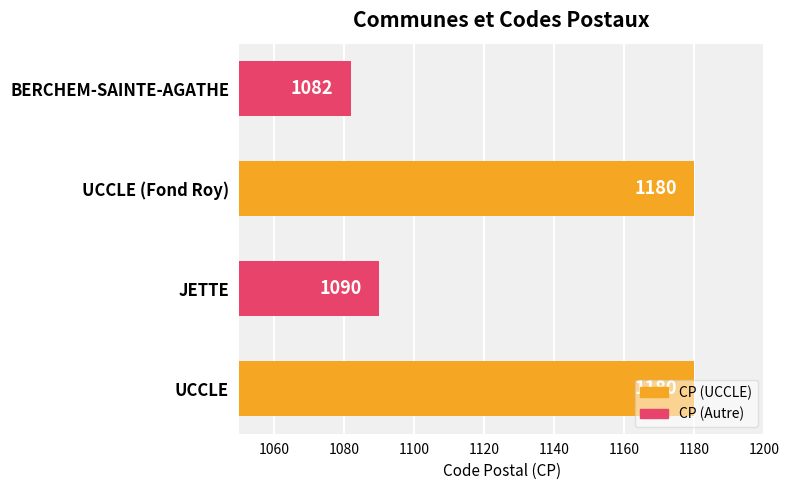

How many values are below 1180?

2